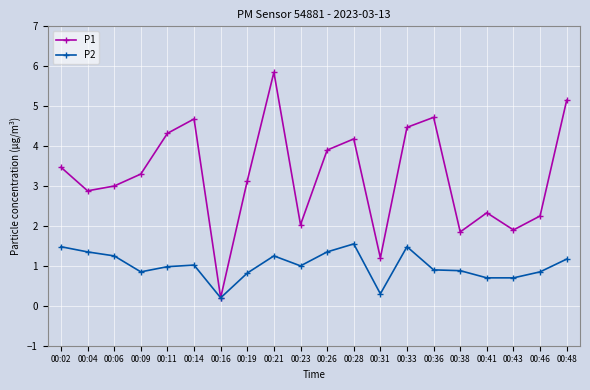

At which category is the sum across all series the highest?

00:21